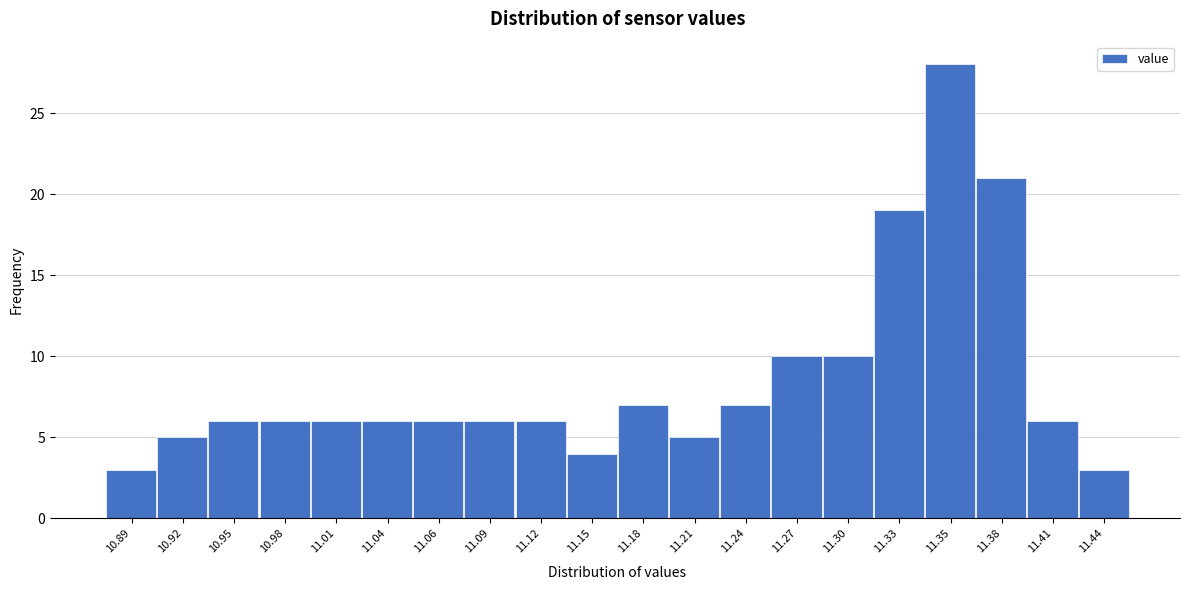

Reading left to right, list all the values displayed in this chart.

3	5	6	6	6	6	6	6	6	4	7	5	7	10	10	19	28	21	6	3